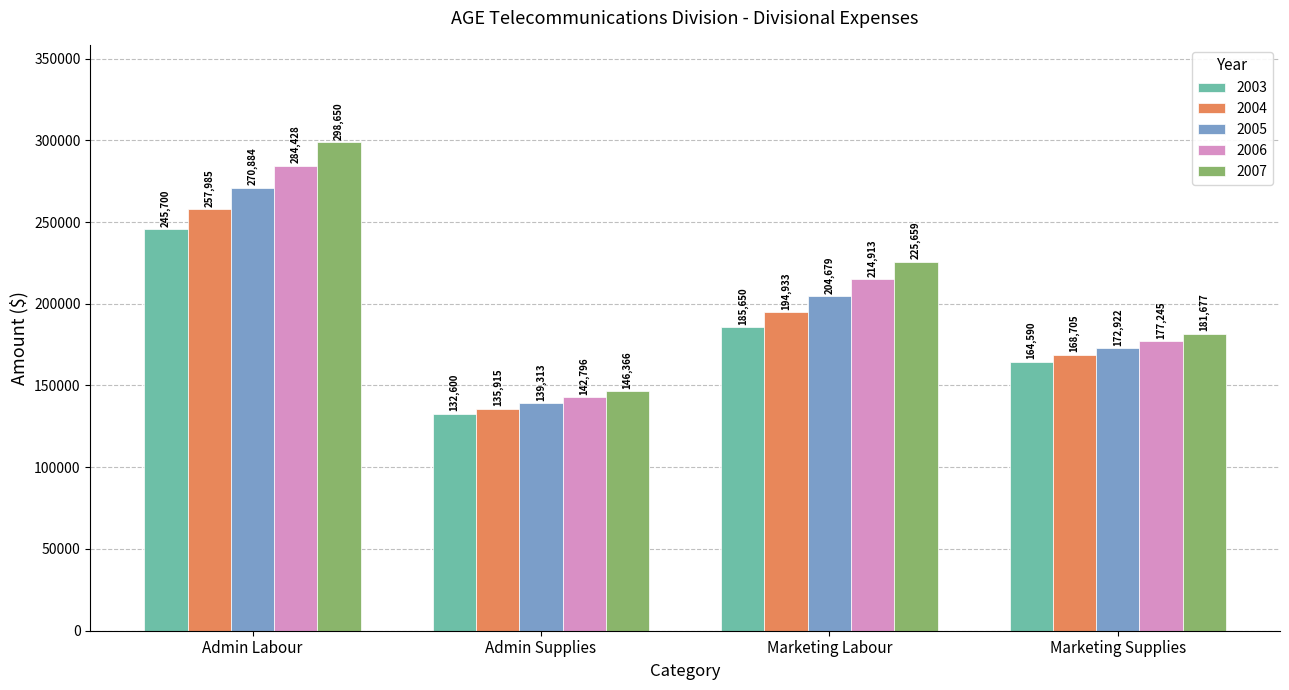

What is the label of the 2nd bar from the right?

Marketing Labour